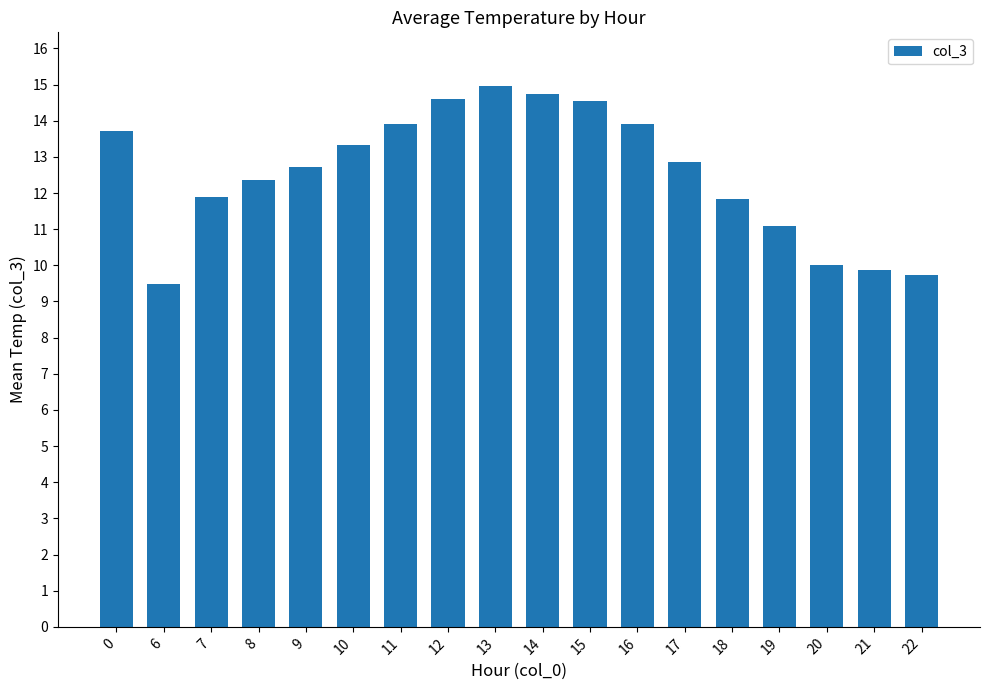

What is the sum of all values?

225.5